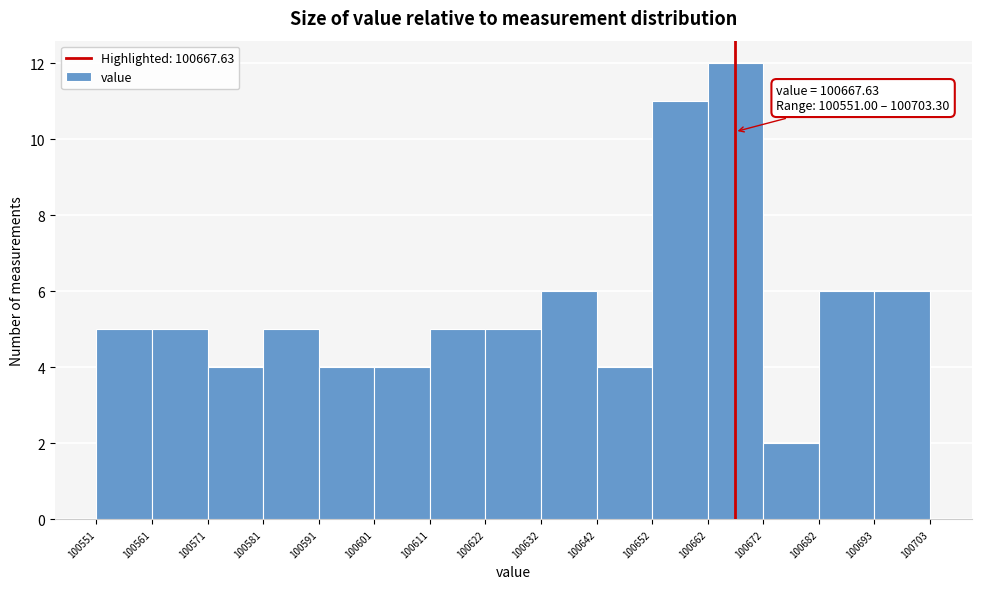

Over which range of the x-axis is the bar tallest?

100662 to 100672